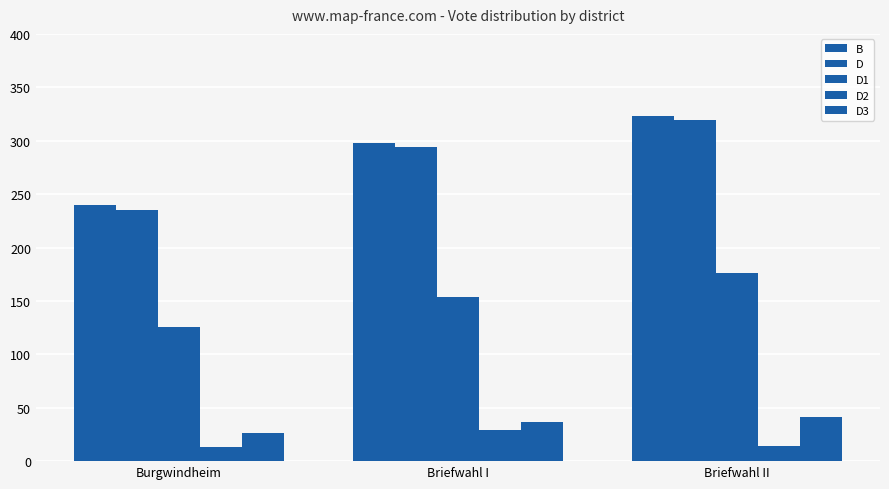

Count the number of data series in this chart.

5